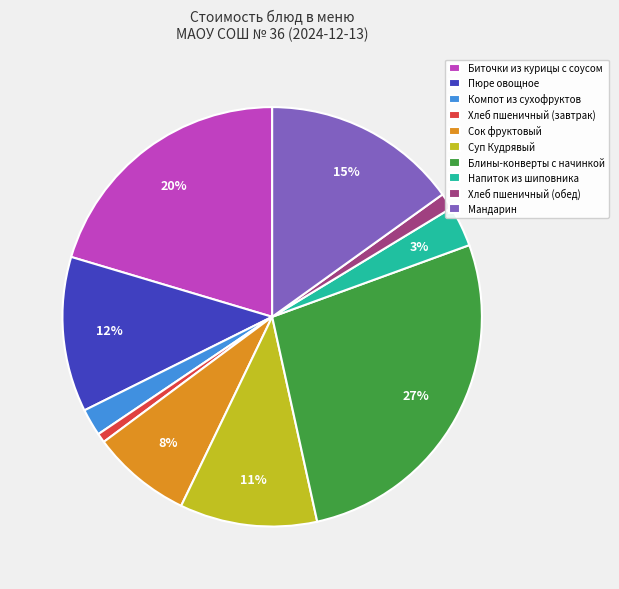

Combined, do Хлеб пшеничный (завтрак) and Компот из сухофруктов account for over 50%?

No